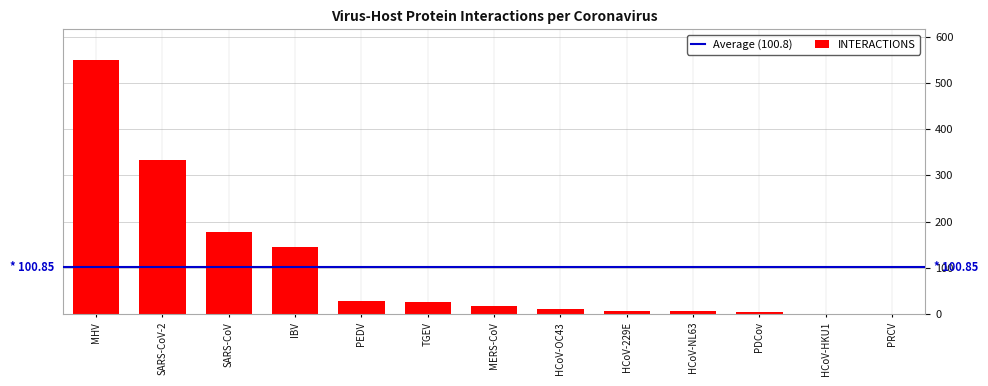

What is the sum of all values?

1311